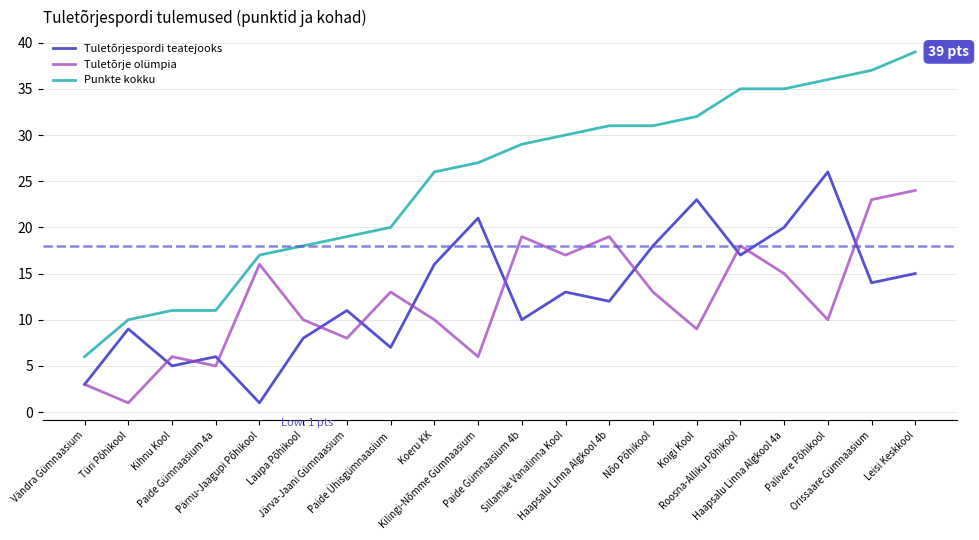

Reading right to left, extract all data points from this chart.

Tuletõrjespordi teatejooks: Leisi Keskkool=15	Orissaare Gümnaasium=14	Palivere Põhikool=26	Haapsalu Linna Algkool 4a=20	Roosna-Alliku Põhikool=17	Koigi Kool=23	Nõo Põhikool=18	Haapsalu Linna Algkool 4b=12	Sillamäe Vanalinna Kool=13	Paide Gümnaasium 4b=10	Kilingi-Nõmme Gümnaasium=21	Koeru KK=16	Paide Ühisgümnaasium=7	Järva-Jaani Gümnaasium=11	Laupa Põhikool=8	Pärnu-Jaagupi Põhikool=1	Paide Gümnaasium 4a=6	Kihnu Kool=5	Türi Põhikool=9	Vändra Gümnaasium=3
Tuletõrje olümpia: Leisi Keskkool=24	Orissaare Gümnaasium=23	Palivere Põhikool=10	Haapsalu Linna Algkool 4a=15	Roosna-Alliku Põhikool=18	Koigi Kool=9	Nõo Põhikool=13	Haapsalu Linna Algkool 4b=19	Sillamäe Vanalinna Kool=17	Paide Gümnaasium 4b=19	Kilingi-Nõmme Gümnaasium=6	Koeru KK=10	Paide Ühisgümnaasium=13	Järva-Jaani Gümnaasium=8	Laupa Põhikool=10	Pärnu-Jaagupi Põhikool=16	Paide Gümnaasium 4a=5	Kihnu Kool=6	Türi Põhikool=1	Vändra Gümnaasium=3
Punkte kokku: Leisi Keskkool=39	Orissaare Gümnaasium=37	Palivere Põhikool=36	Haapsalu Linna Algkool 4a=35	Roosna-Alliku Põhikool=35	Koigi Kool=32	Nõo Põhikool=31	Haapsalu Linna Algkool 4b=31	Sillamäe Vanalinna Kool=30	Paide Gümnaasium 4b=29	Kilingi-Nõmme Gümnaasium=27	Koeru KK=26	Paide Ühisgümnaasium=20	Järva-Jaani Gümnaasium=19	Laupa Põhikool=18	Pärnu-Jaagupi Põhikool=17	Paide Gümnaasium 4a=11	Kihnu Kool=11	Türi Põhikool=10	Vändra Gümnaasium=6